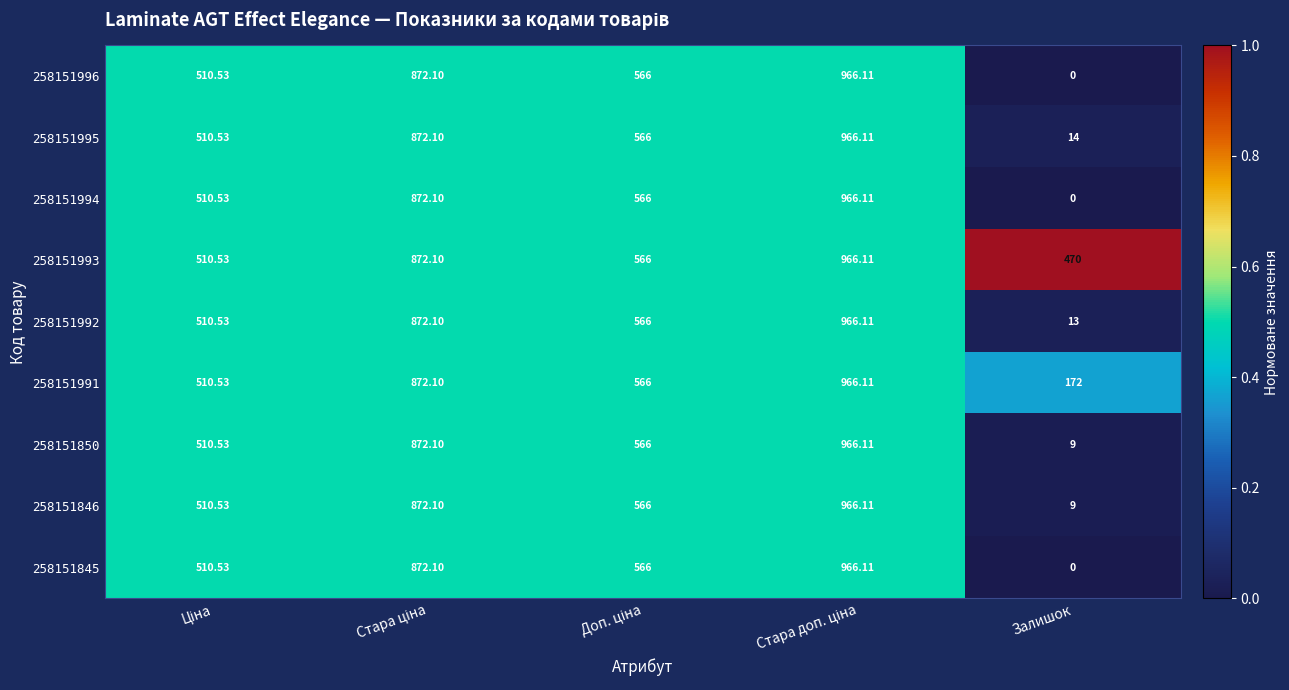

Which category has the lowest value across all series?

Залишок